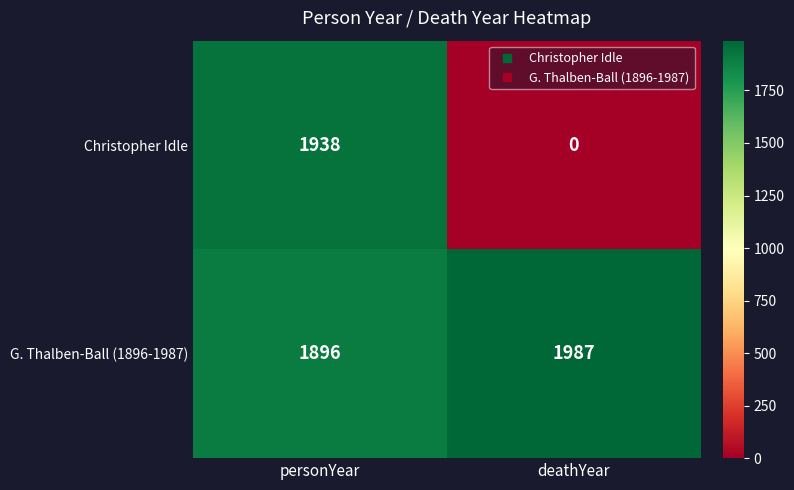

True or false: G. Thalben-Ball (1896-1987) has a value of 1896 at personYear.

True